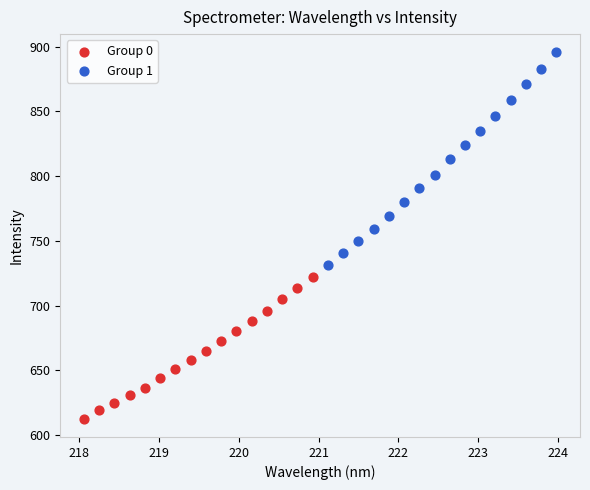

Which series contains the highest Y value?

Group 1